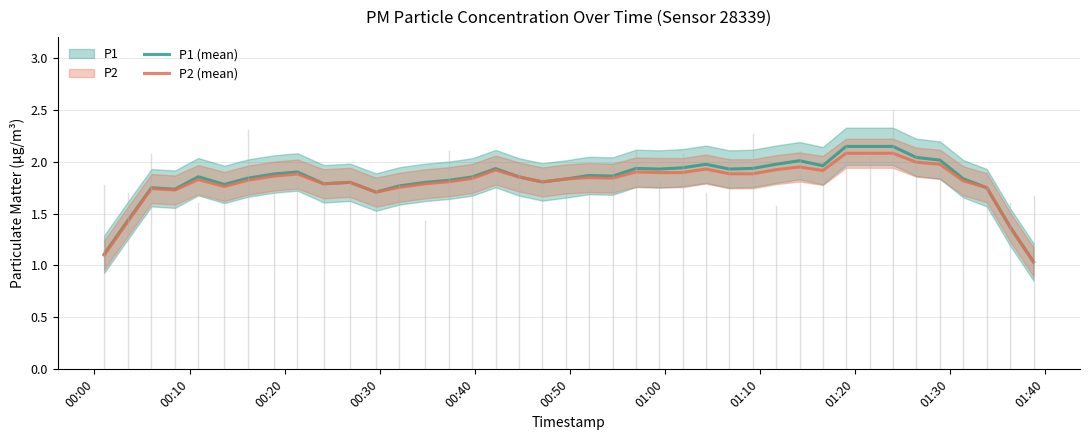

Reading left to right, what are all the values shown in this chart?

P1 (mean): 1.1	1.4	1.7	1.7	1.9	1.8	1.8	1.9	1.9	1.8	1.8	1.7	1.8	1.8	1.8	1.9	1.9	1.9	1.8	1.8	1.9	1.9	1.9	1.9	1.9	2.0	1.9	1.9	2.0	2.0	2.0	2.1	2.1	2.1	2.0	2.0	1.8	1.7	1.4	1.0
P2 (mean): 1.1	1.4	1.7	1.7	1.8	1.8	1.8	1.9	1.9	1.8	1.8	1.7	1.8	1.8	1.8	1.8	1.9	1.9	1.8	1.8	1.8	1.8	1.9	1.9	1.9	1.9	1.9	1.9	1.9	1.9	1.9	2.1	2.1	2.1	2.0	2.0	1.8	1.7	1.4	1.0